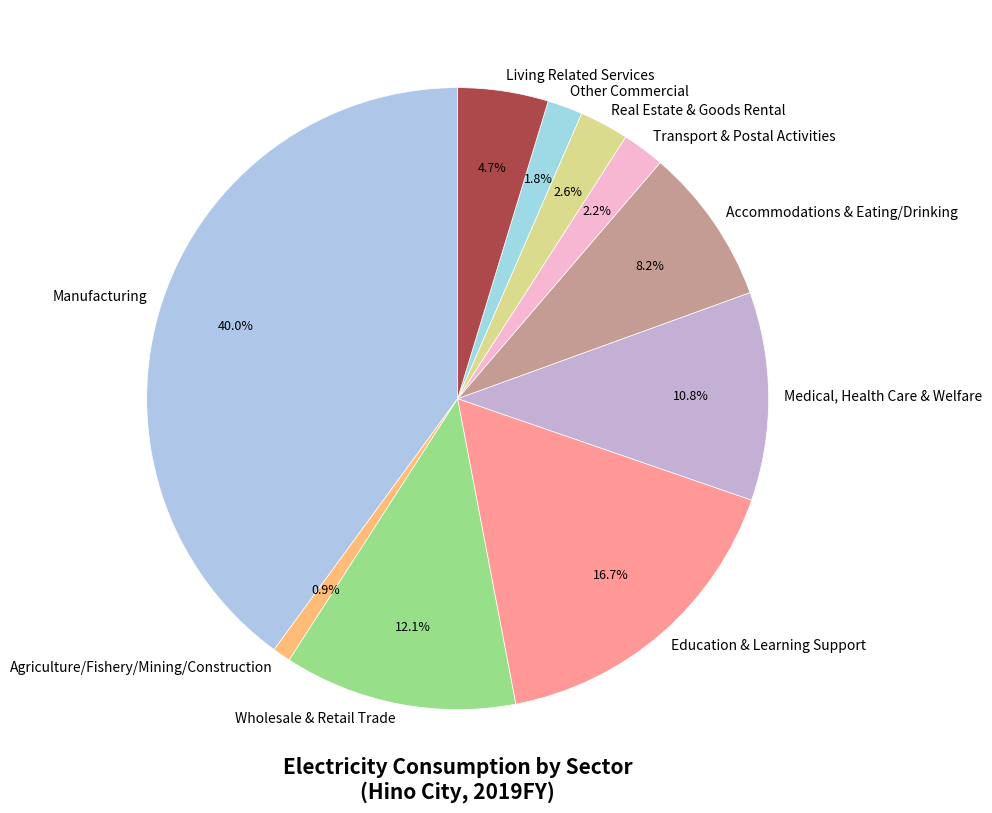

Count the number of slices in the pie.

10